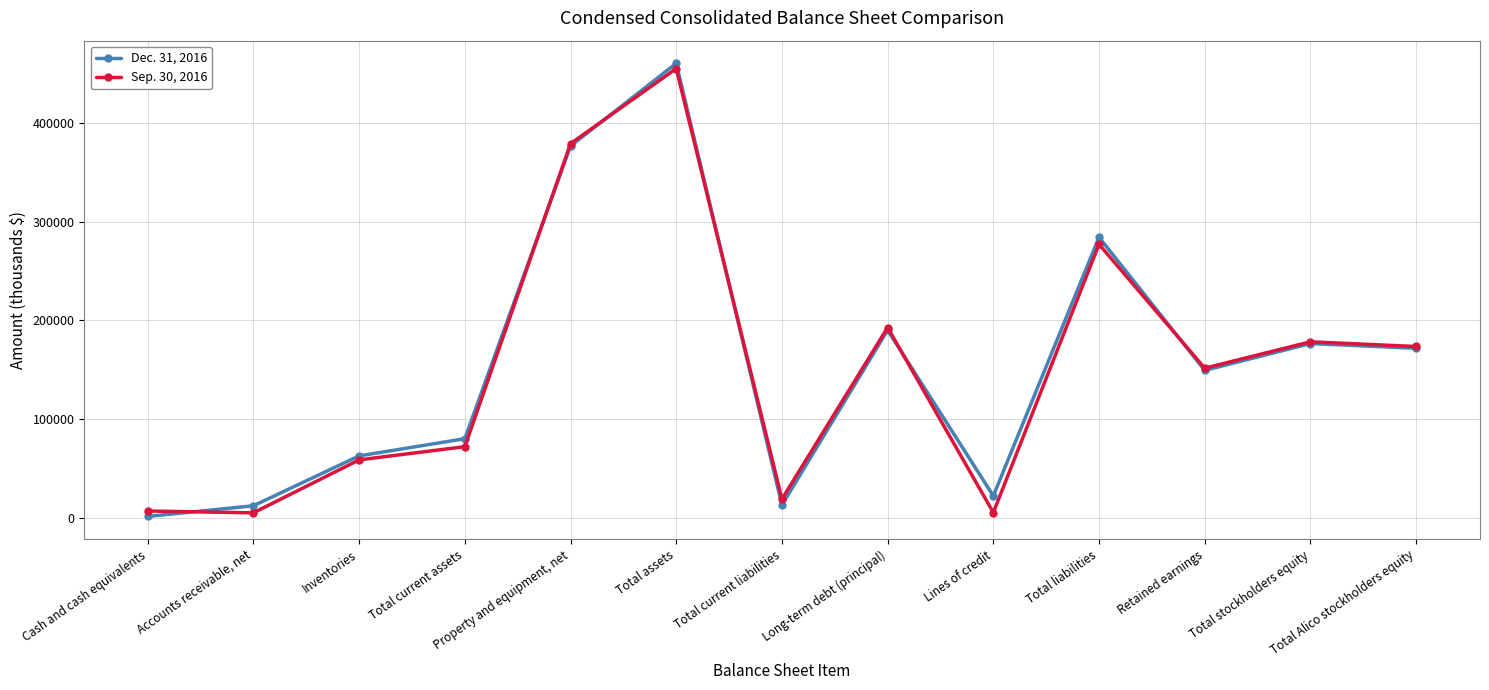

What is the difference between the Dec. 31, 2016 values at Long-term debt (principal) and Retained earnings?

40775